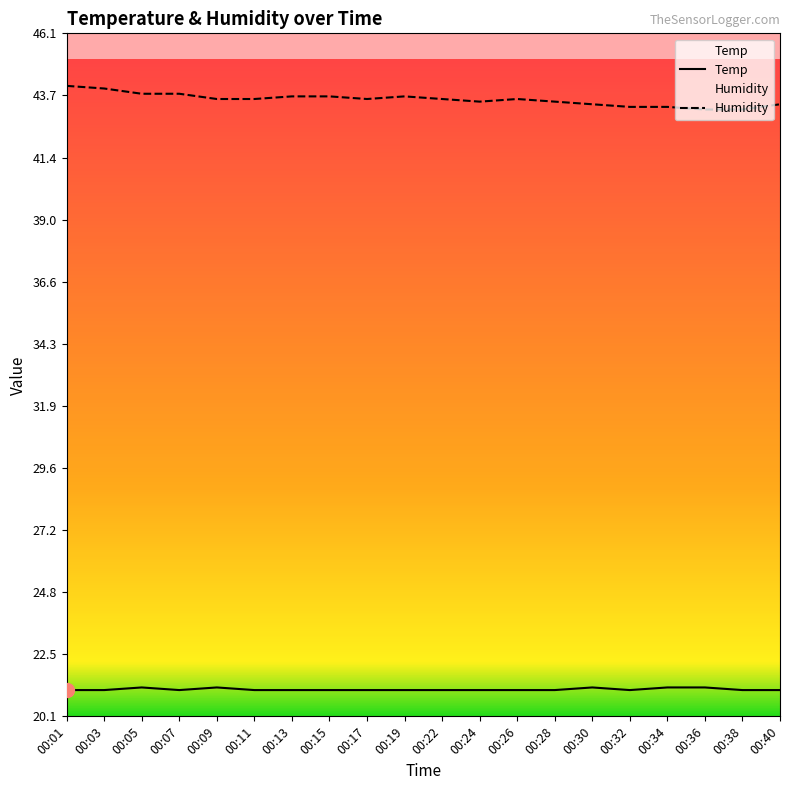

What are all the series names shown in the legend?

Temp, Humidity